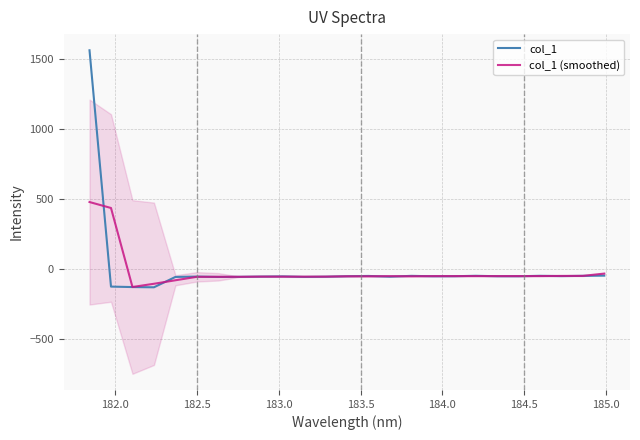

At how many categories does at least one series exceed 719?

1